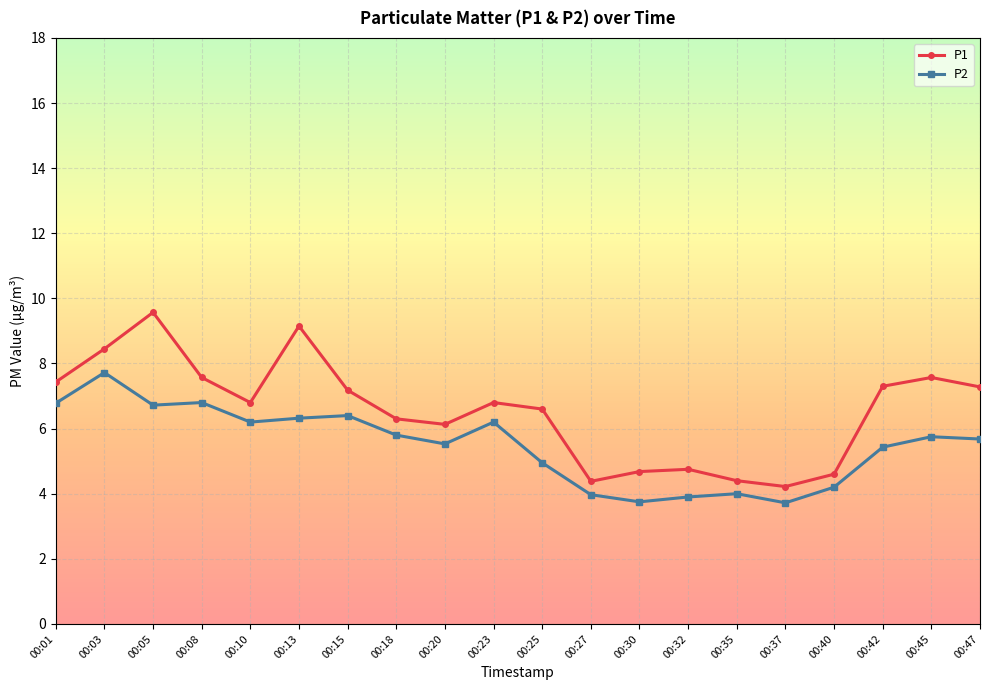

List the series in order of their peak value, lowest first.

P2, P1